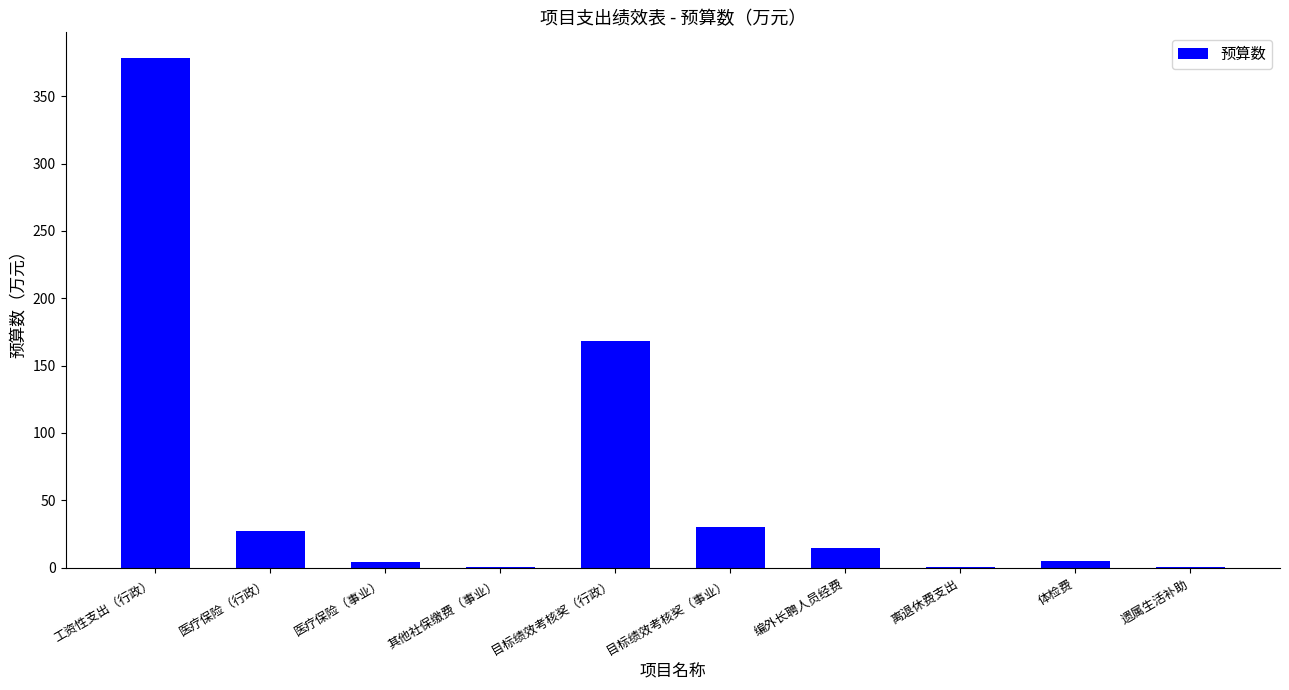

Which label corresponds to the largest value in the chart?

工资性支出（行政）